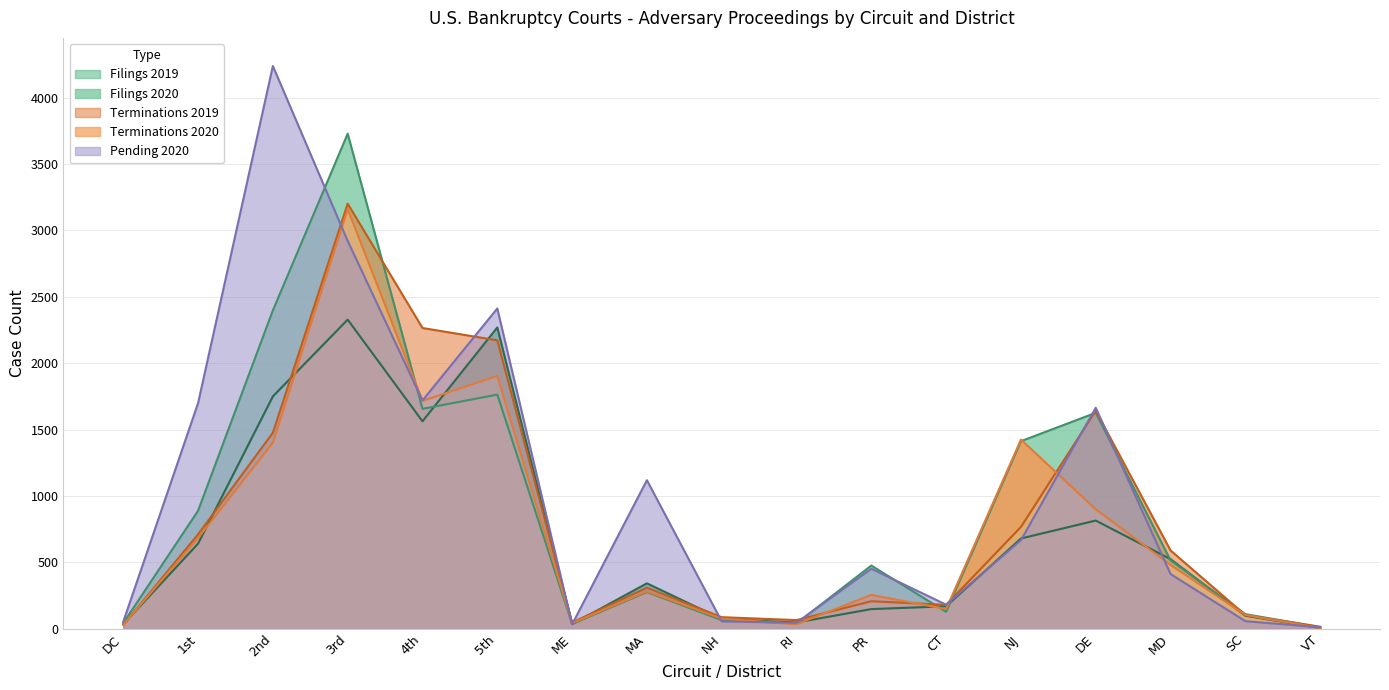

The Terminations 2020 series shows 1052 at 1st. True or false?

False